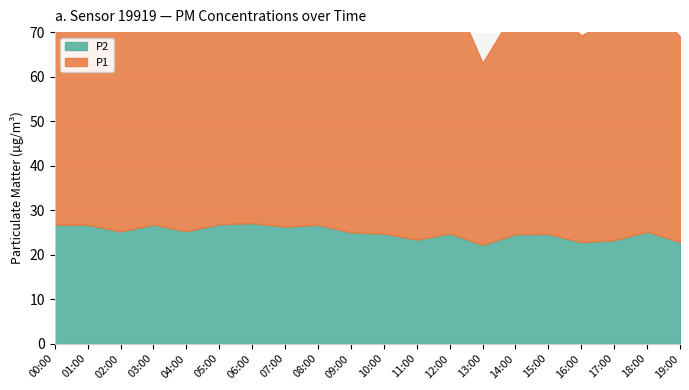

What is the label of the 19th point from the right?

01:00